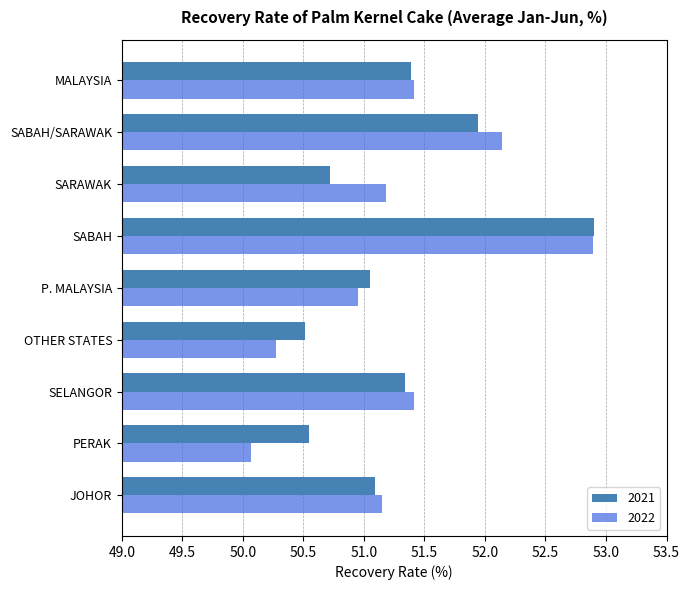

What is the difference between the maximum and minimum values in the 2021 series?

2.4